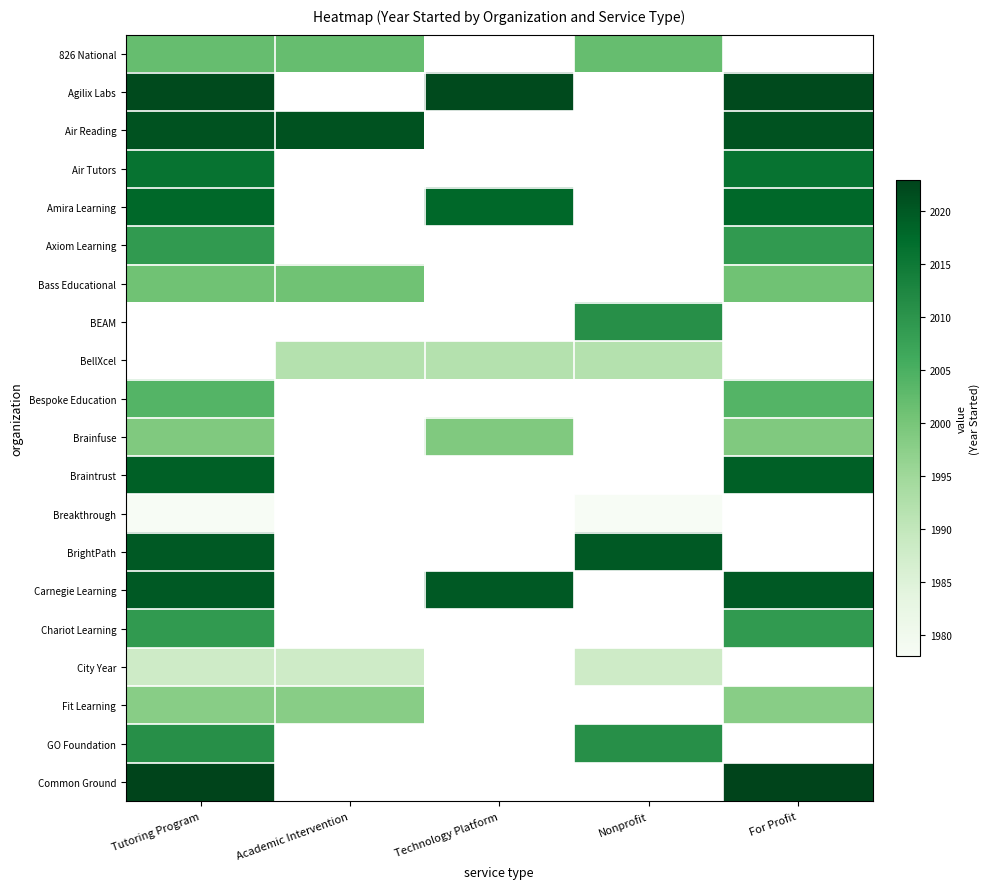

How many data points does each series have?

5